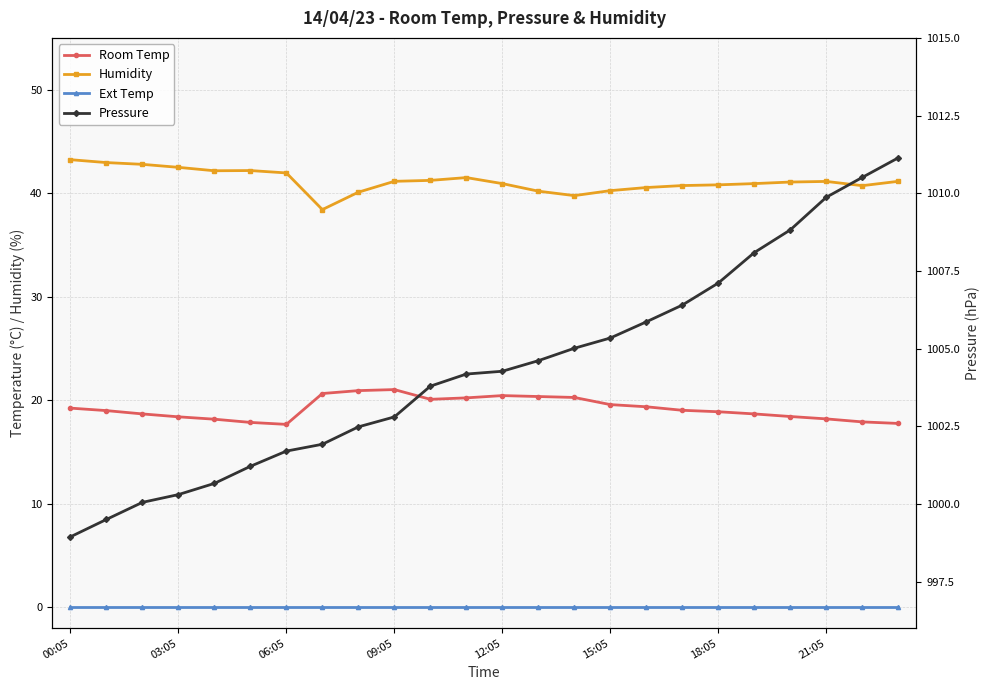

How many data points in Room Temp are less than 19?

11